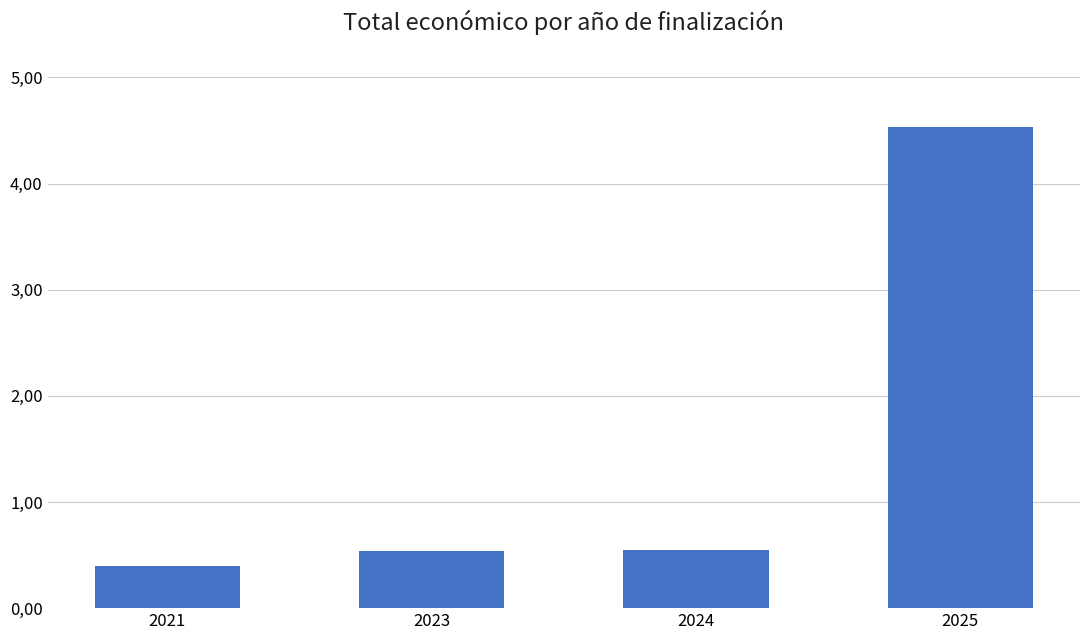

Are the bars horizontal?

No